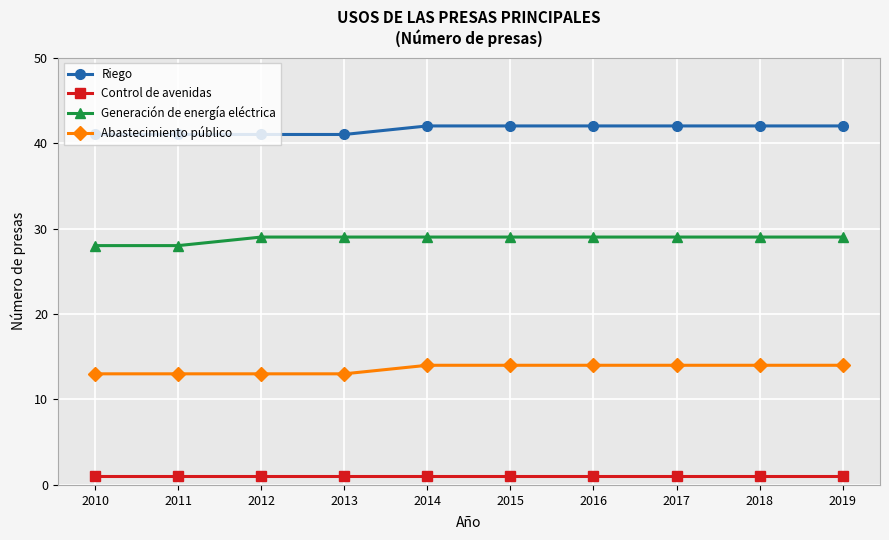

True or false: Riego has a value of 61 at 2018.

False